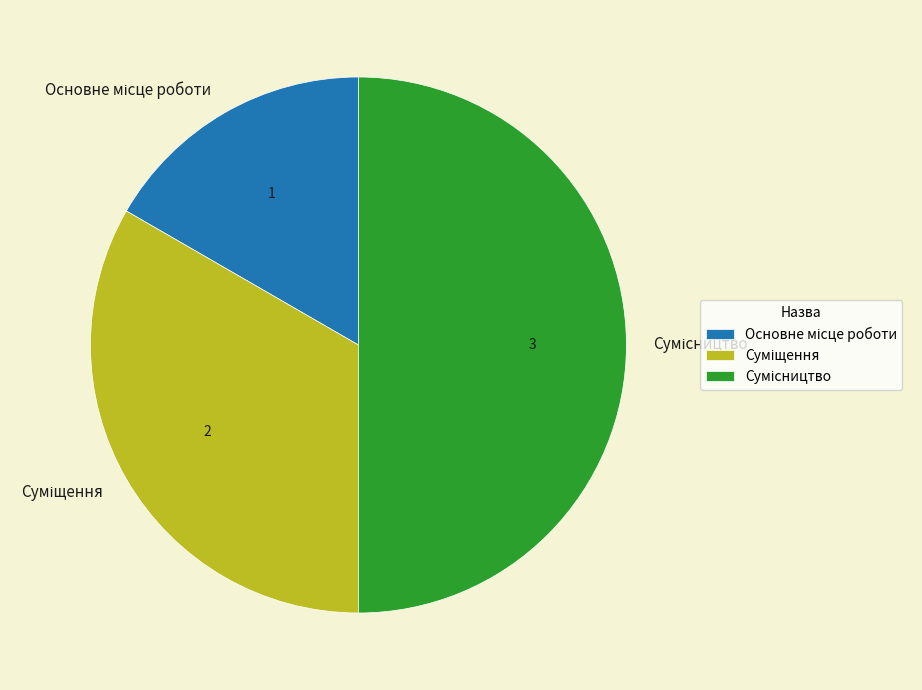

Between Суміщення and Сумісництво, which is larger?

Сумісництво